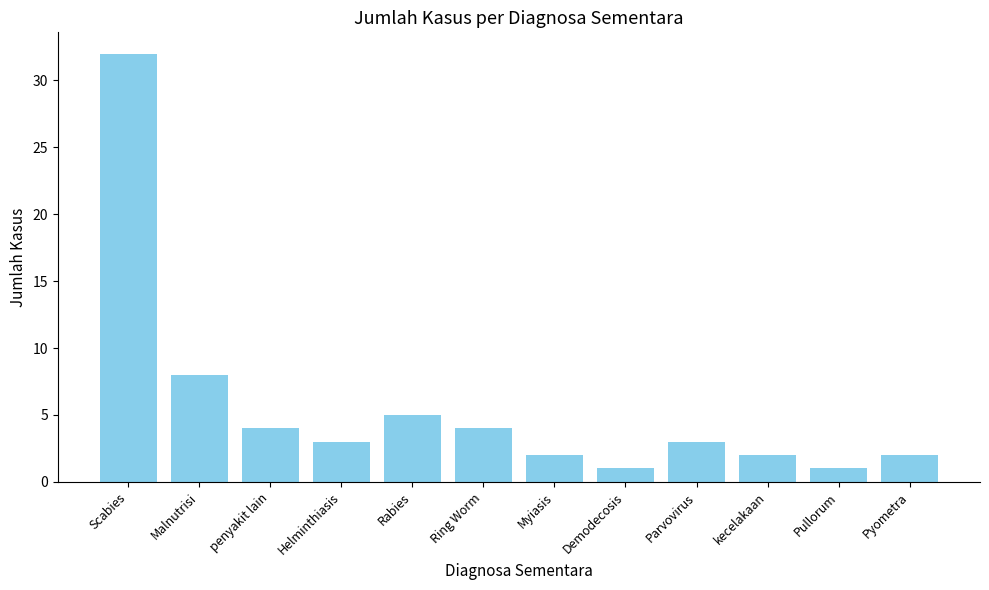

What is the difference between the second highest and second lowest values?

7